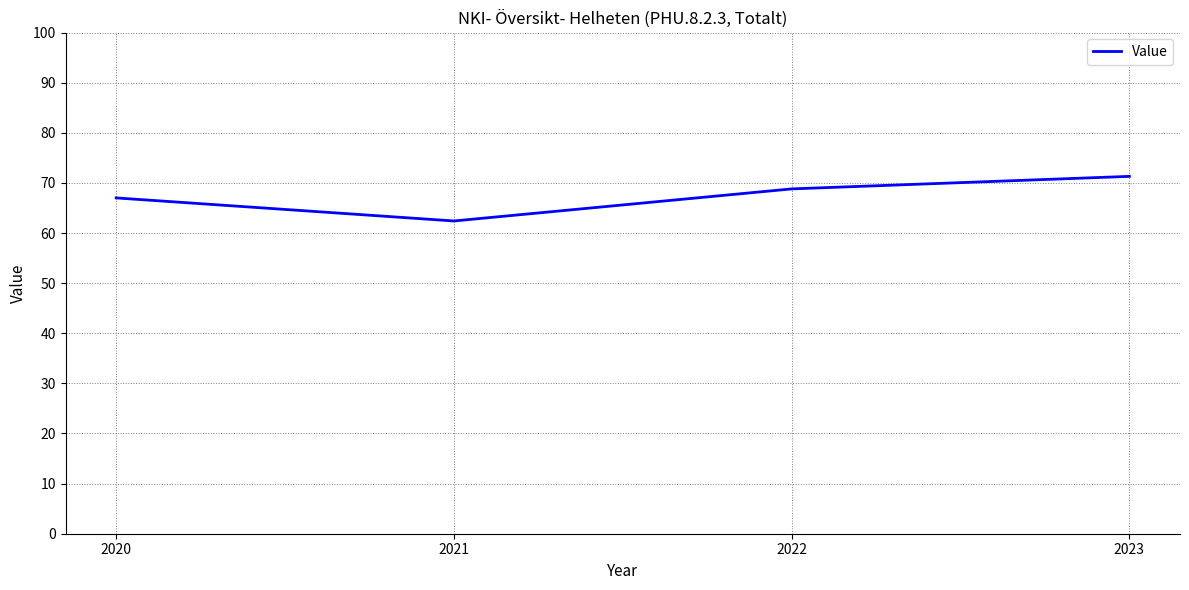

True or false: the data shows 67.0 at 2020.

True